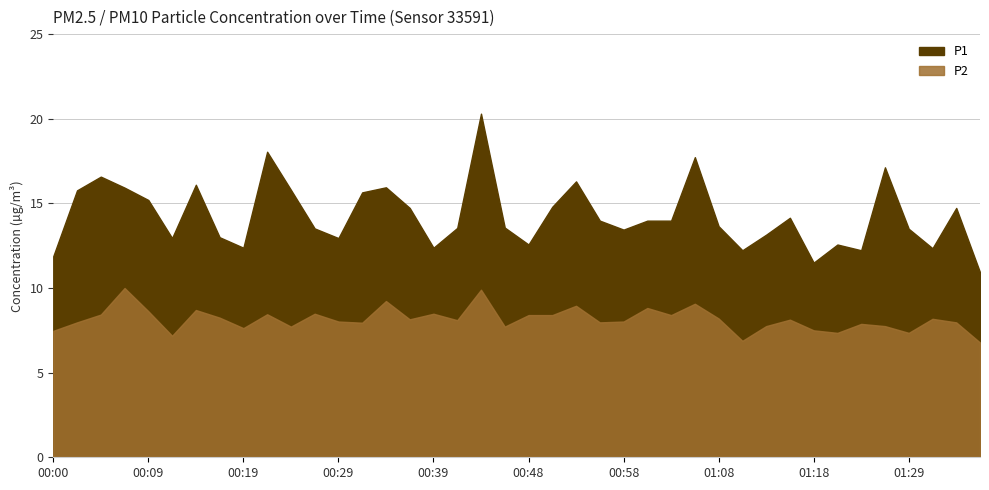

What position from the left is 01:24?

35